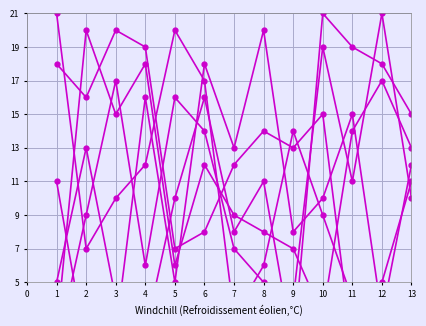

True or false: col_7 and col_4 cross at least once.

True